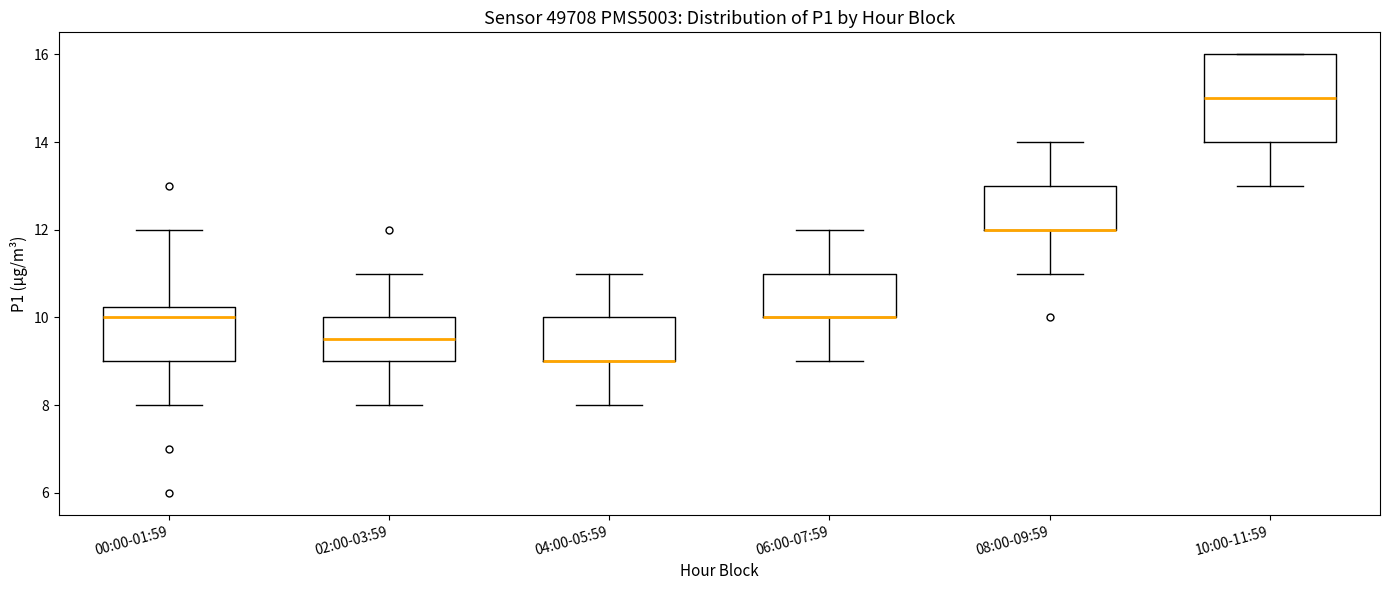

Which box is the tallest, from its lower edge to its upper edge?

10:00-11:59